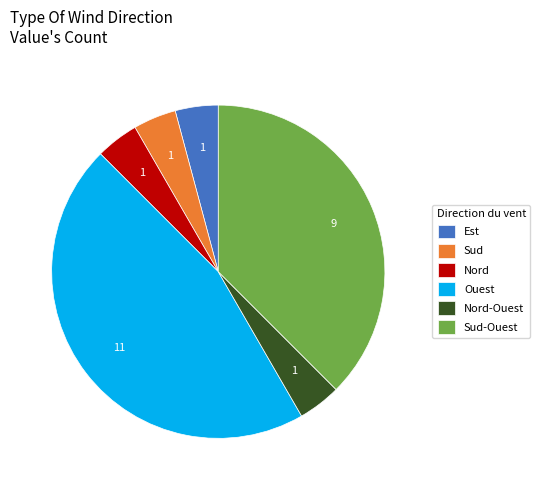

Does Sud account for over 50% of the chart?

No